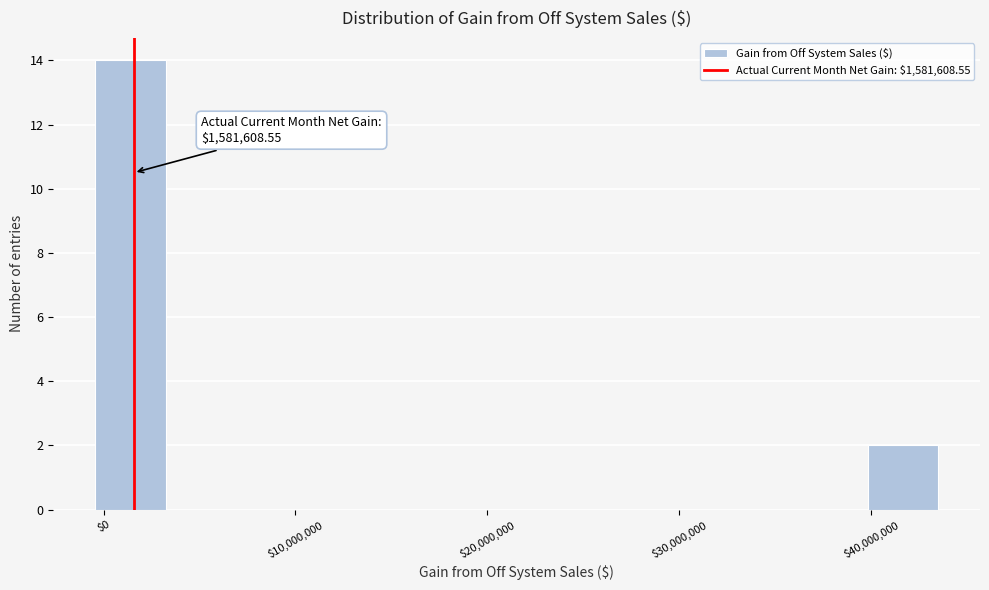

Around what value on the x-axis is the tallest bar? Give the approximate position of its centre, as read against the axis.

1000000